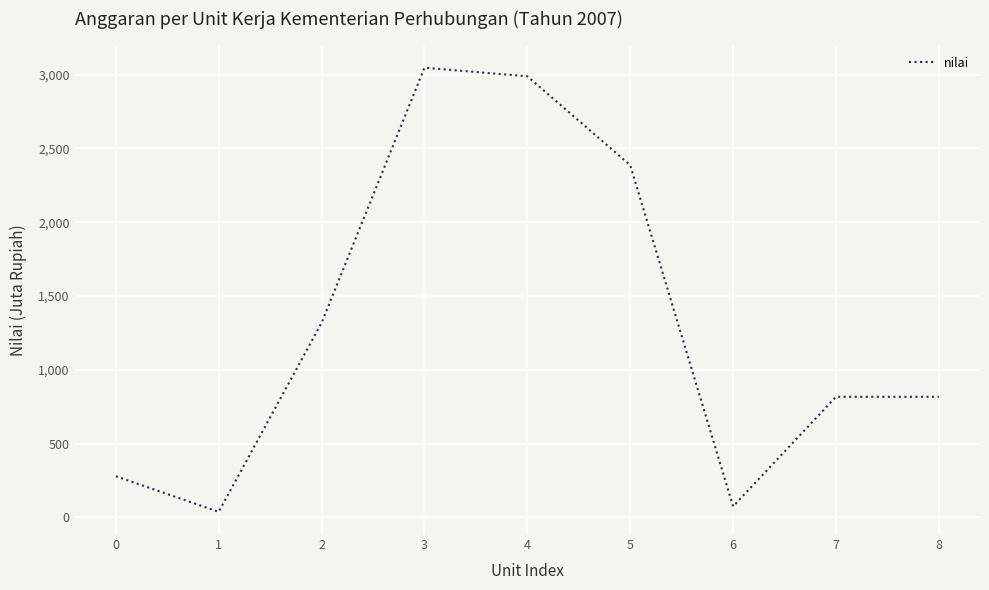

What is the approximate value at 3, to the nearest 50?

3050